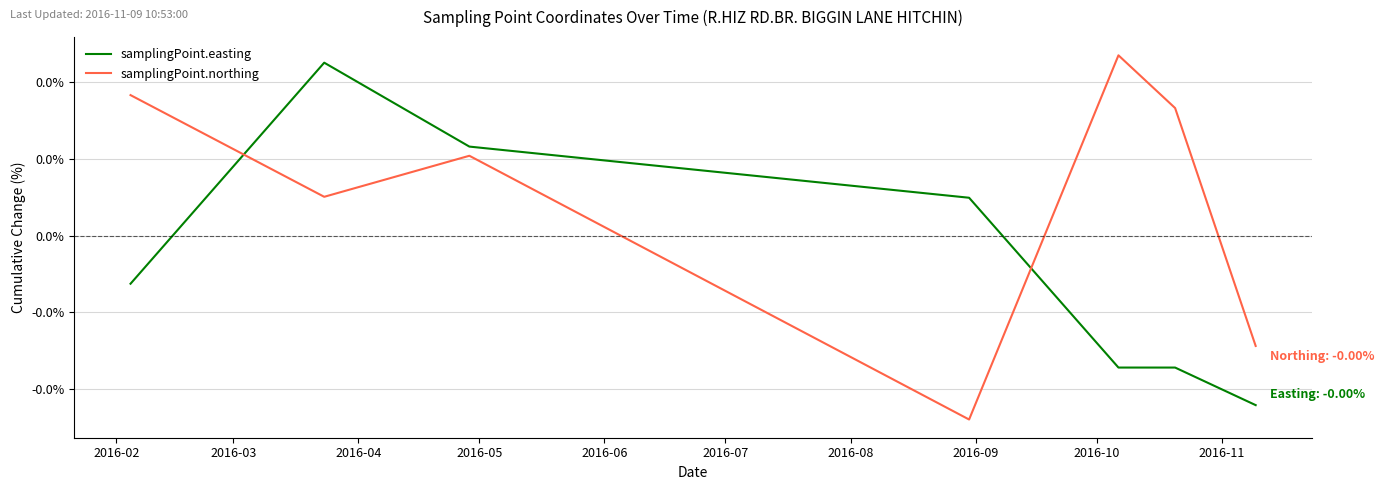

Which series has the largest total across all categories?

samplingPoint.northing